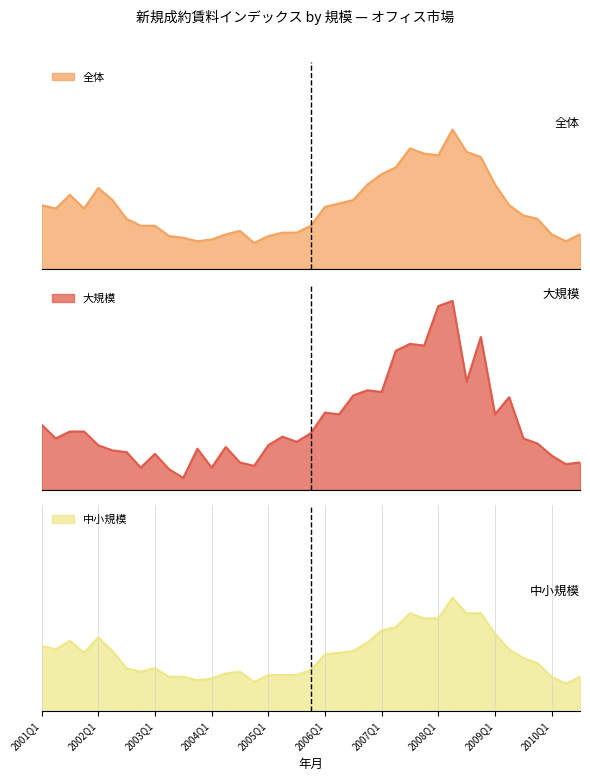

Which category has the highest value across all series?

2008Q2